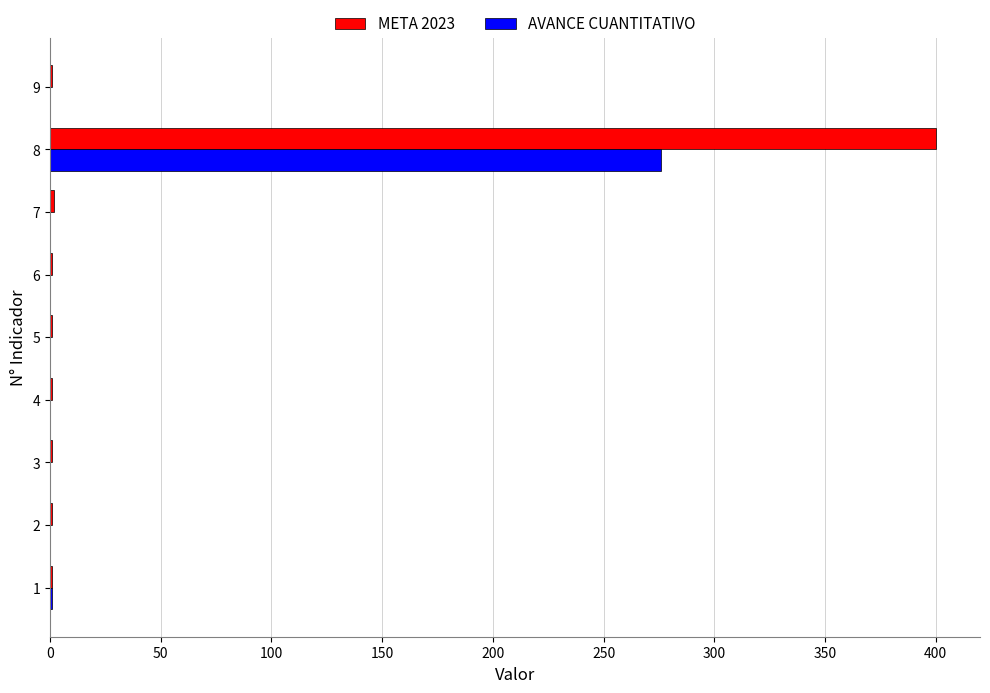

What is the sum of all AVANCE CUANTITATIVO values?

277